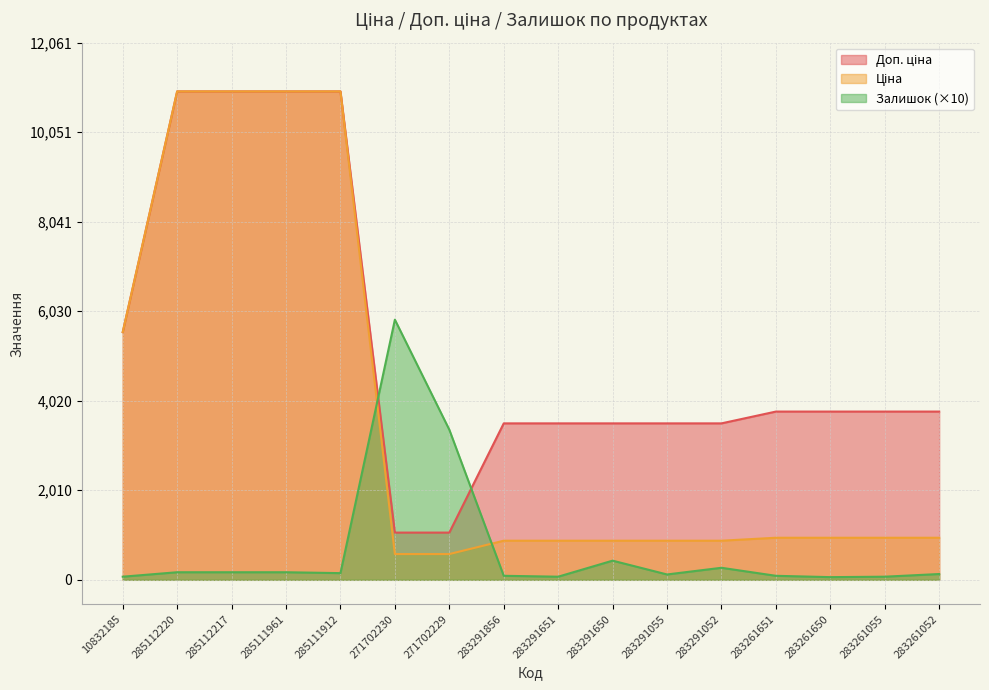

Which category has the highest value across all series?

285112220